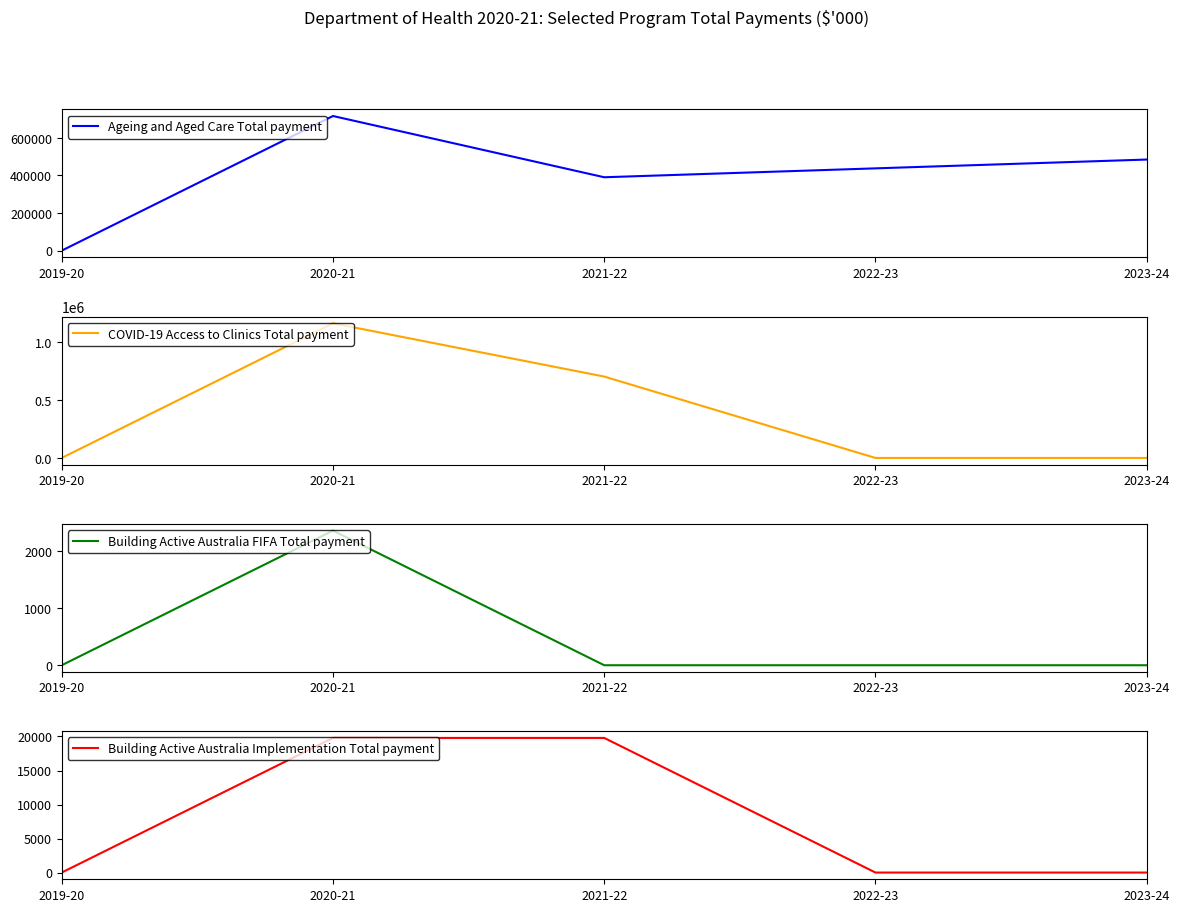

Reading left to right, extract all data points from this chart.

Ageing and Aged Care Total payment: 0	716323	390415	437781	484630
COVID-19 Access to Clinics Total payment: 0	1165322	704354	0	0
Building Active Australia FIFA Total payment: 0	2360	0	0	0
Building Active Australia Implementation Total payment: 0	19789	19789	0	0